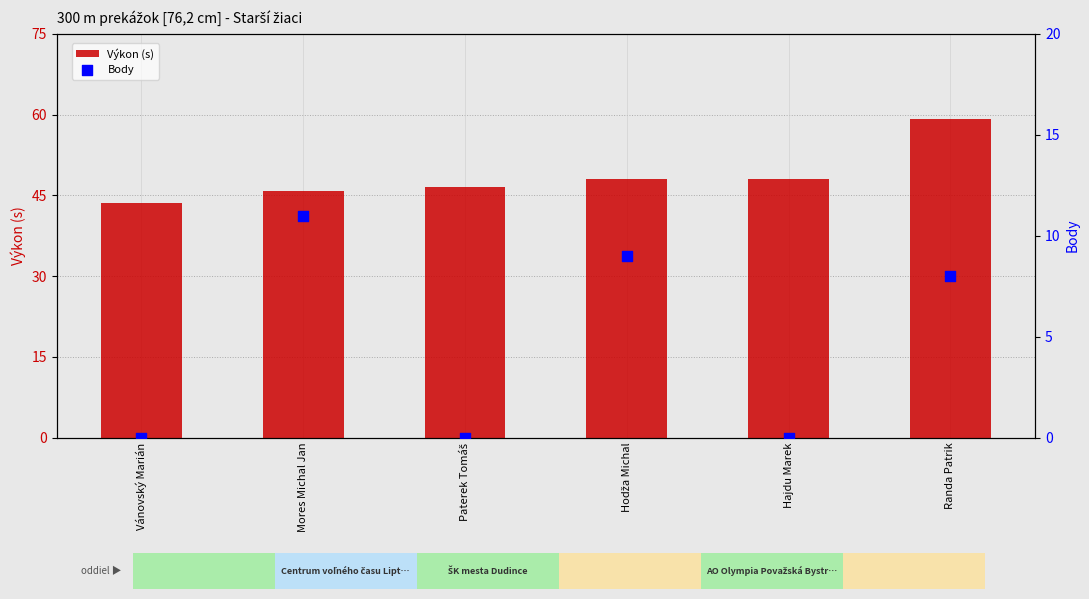

At how many categories does at least one series exceed 57?

1